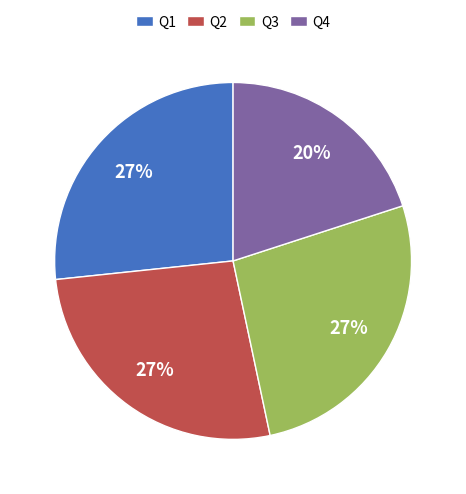

Approximately how many times larger is the value at Q2 compared to Q1?

1.0